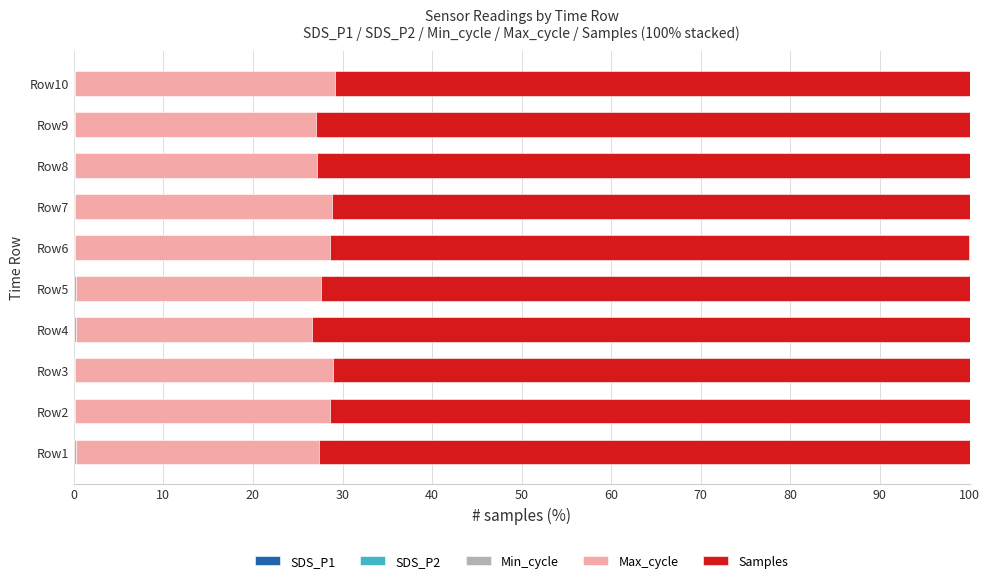

How many categories are shown in the chart?

10